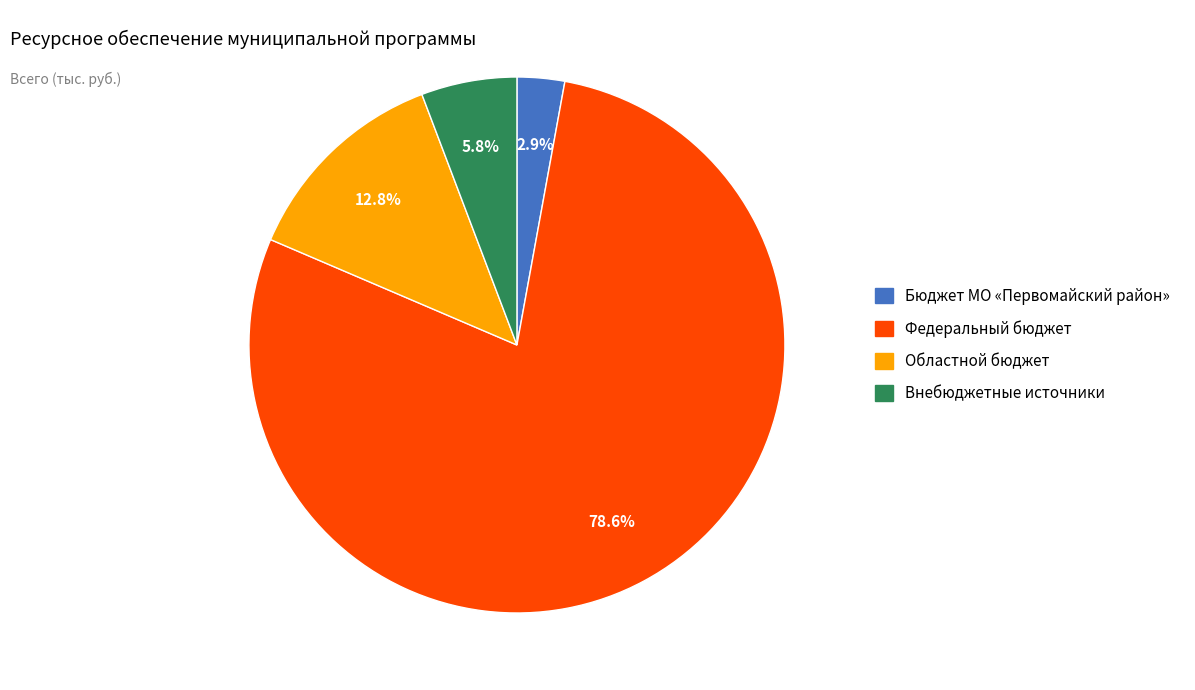

Which category accounts for the majority?

Федеральный бюджет